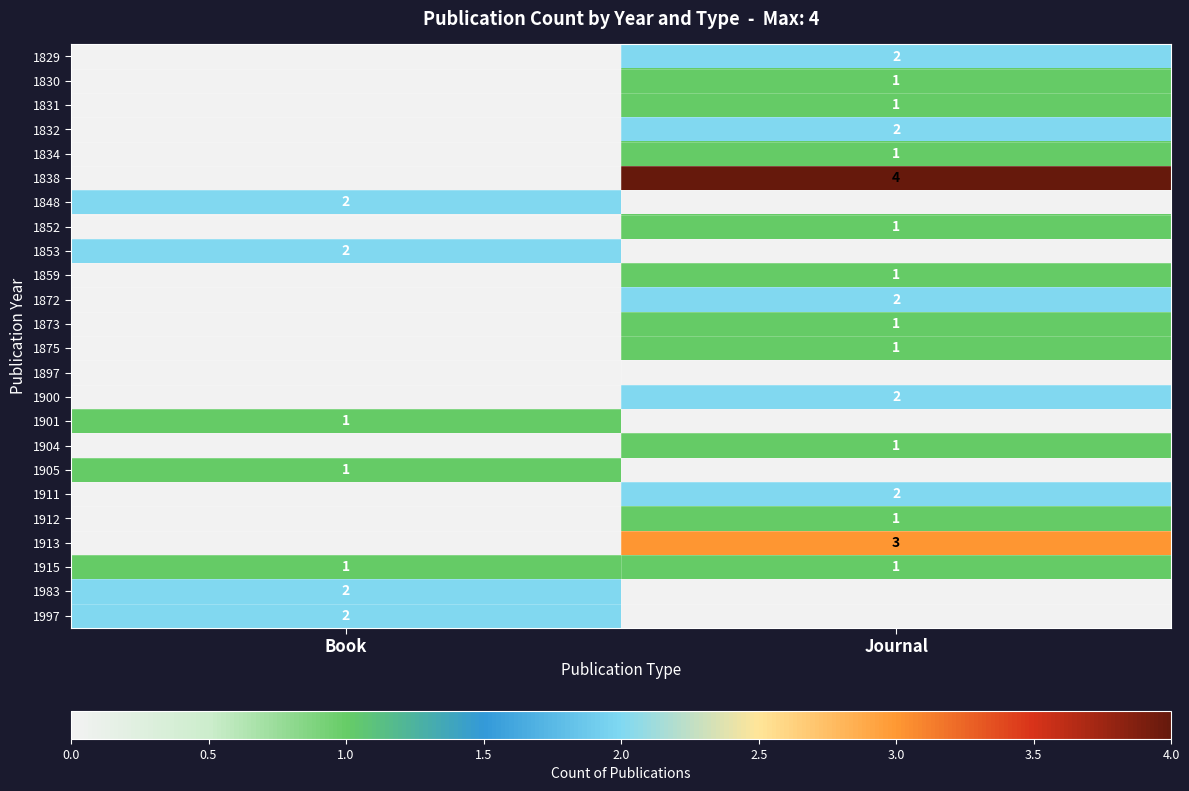

Is it true that 1859 equals 1 at Journal?

True